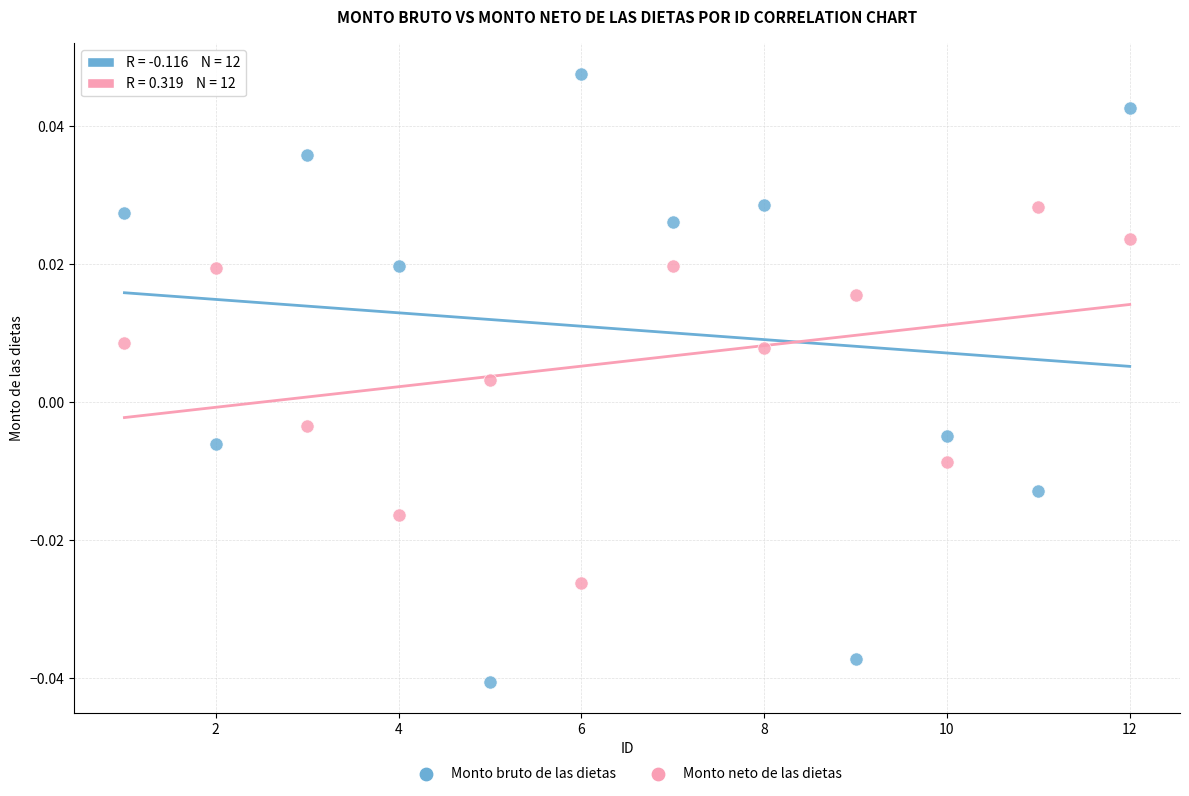

Which series contains the highest Y value?

Monto bruto de las dietas